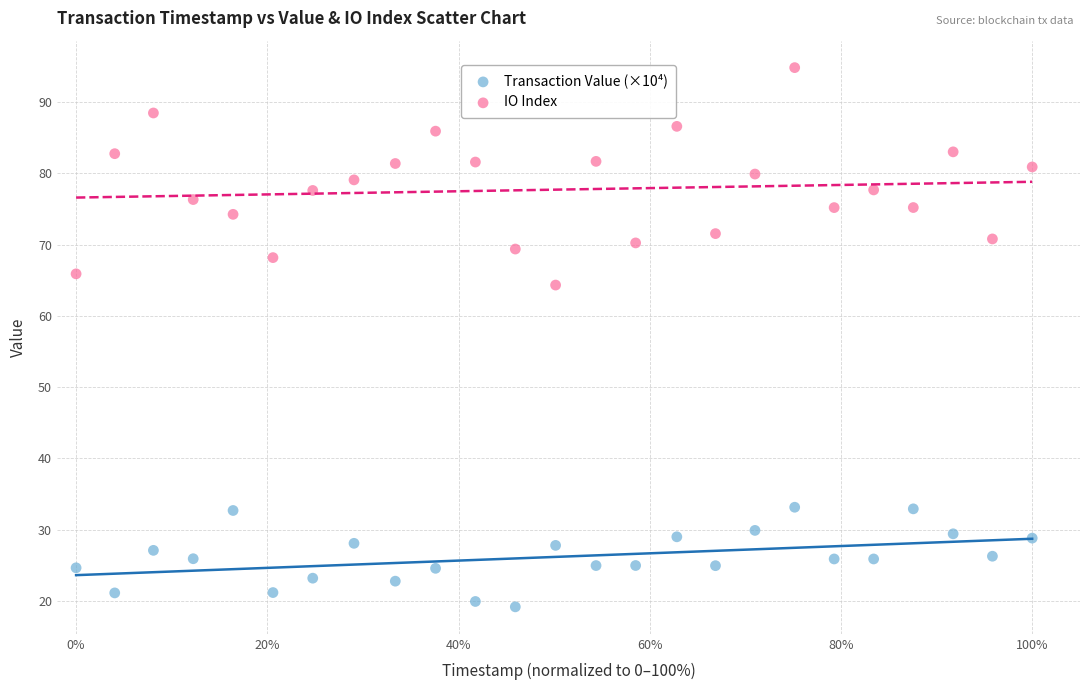

Which series reaches the minimum Y coordinate?

Transaction Value (×10⁴)